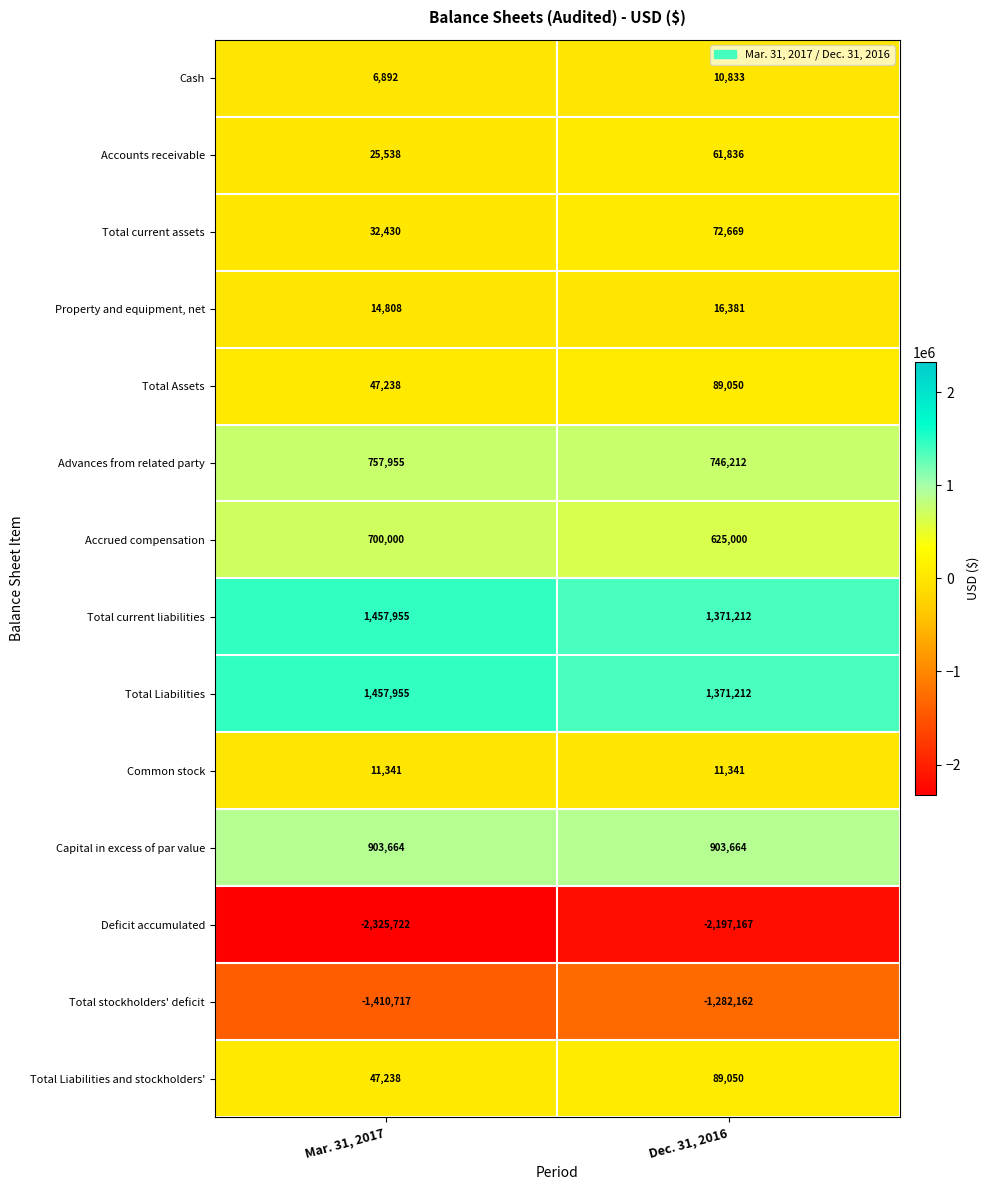

At which category is the sum across all series the highest?

Dec. 31, 2016